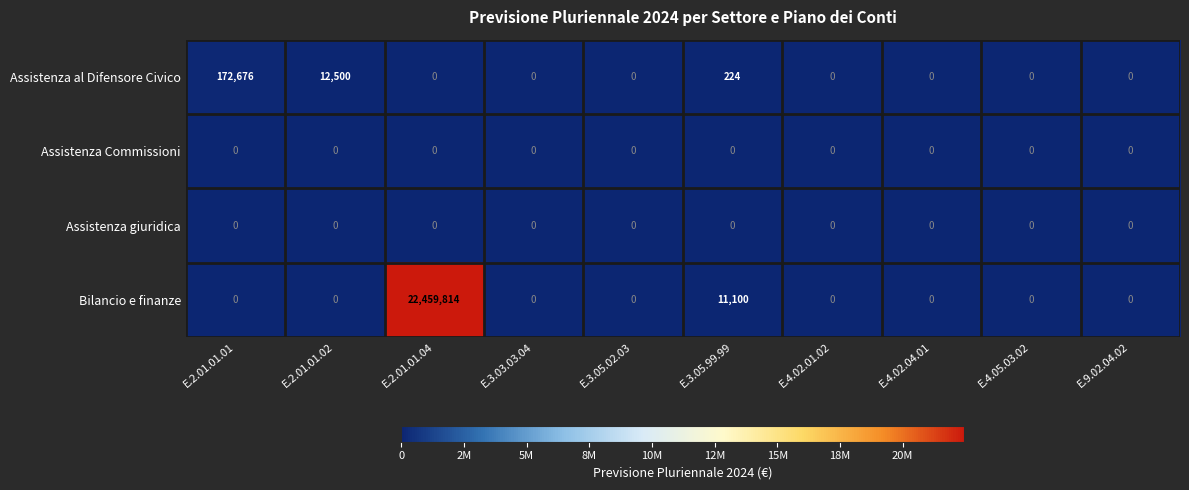

Which series changed the most between E.3.05.99.99 and E.9.02.04.02?

Bilancio e finanze